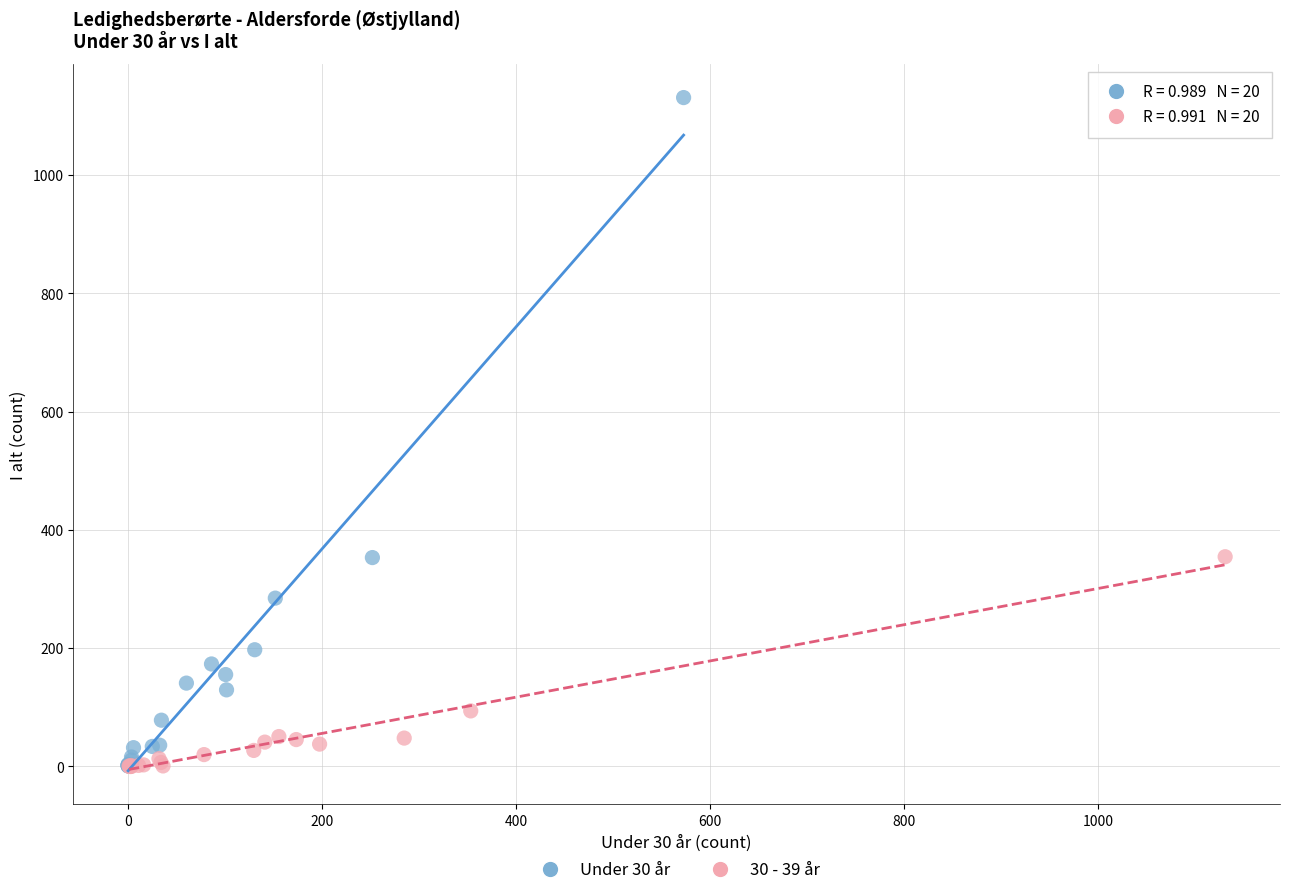

Which series contains the highest Y value?

Under 30 år